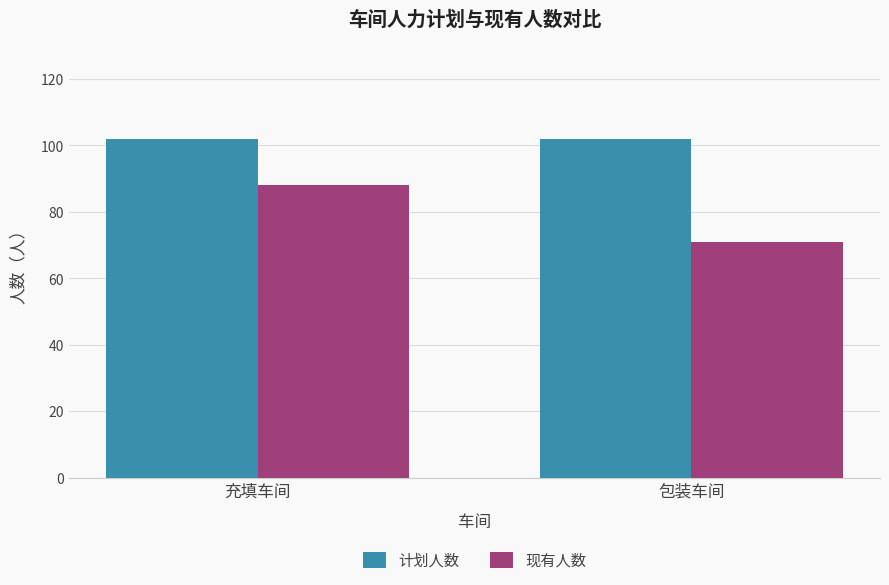

At which label does 现有人数 reach its minimum?

包装车间